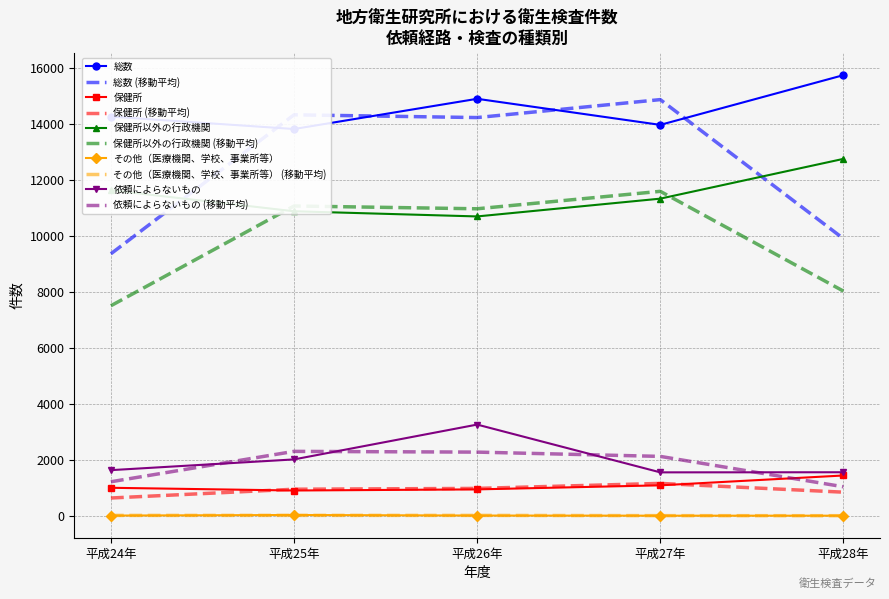

What value does the 保健所以外の行政機関 series have at 平成26年, to the nearest 50?

10700